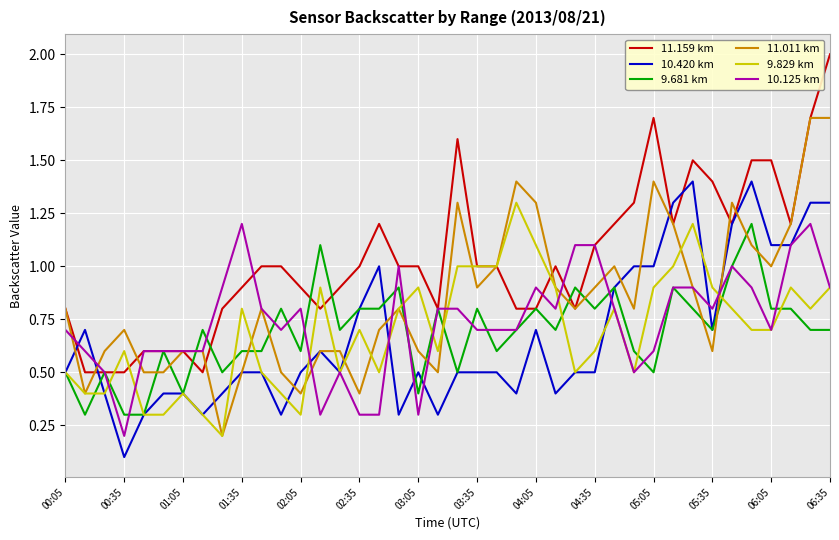

Which series has the largest total across all categories?

11.159 km